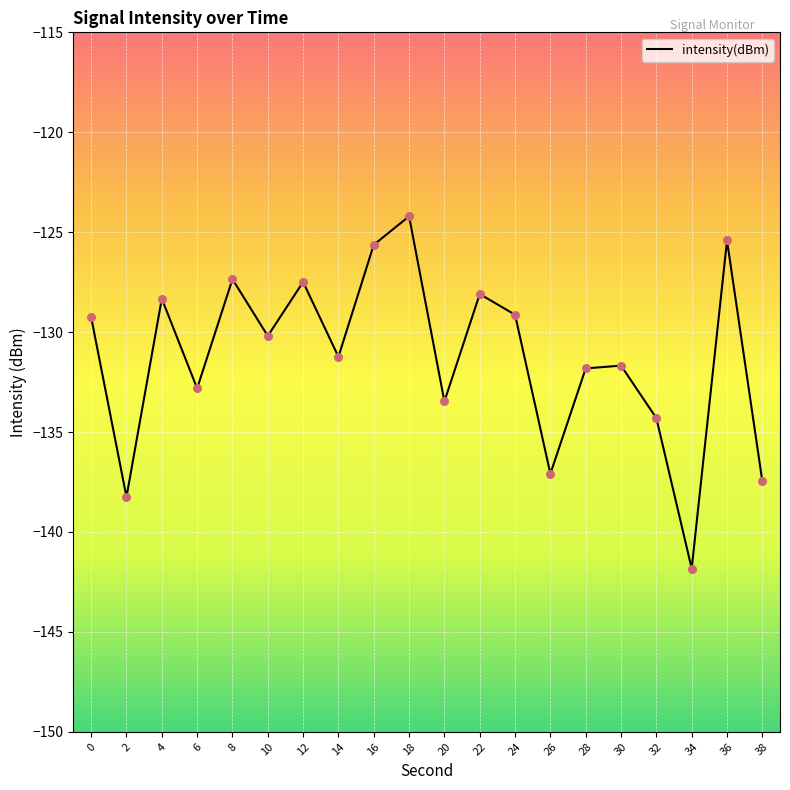

Between 18 and 14, which is larger?

18